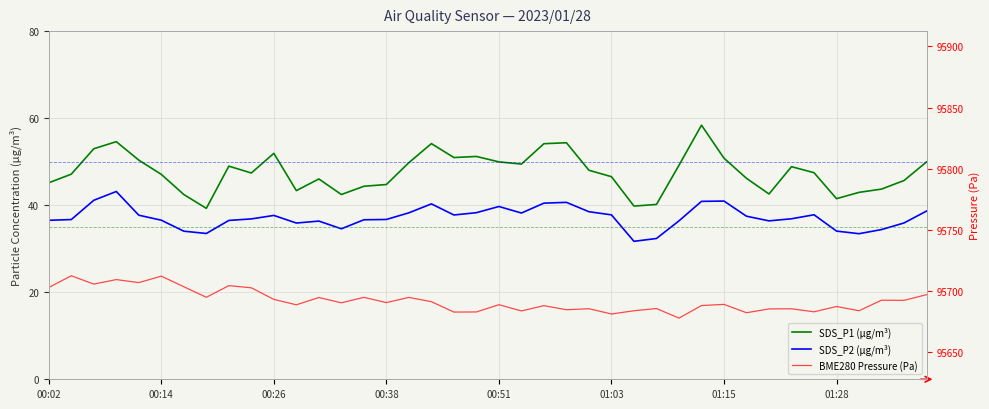

The SDS_P1 series shows 39.8 at 26. True or false?

True